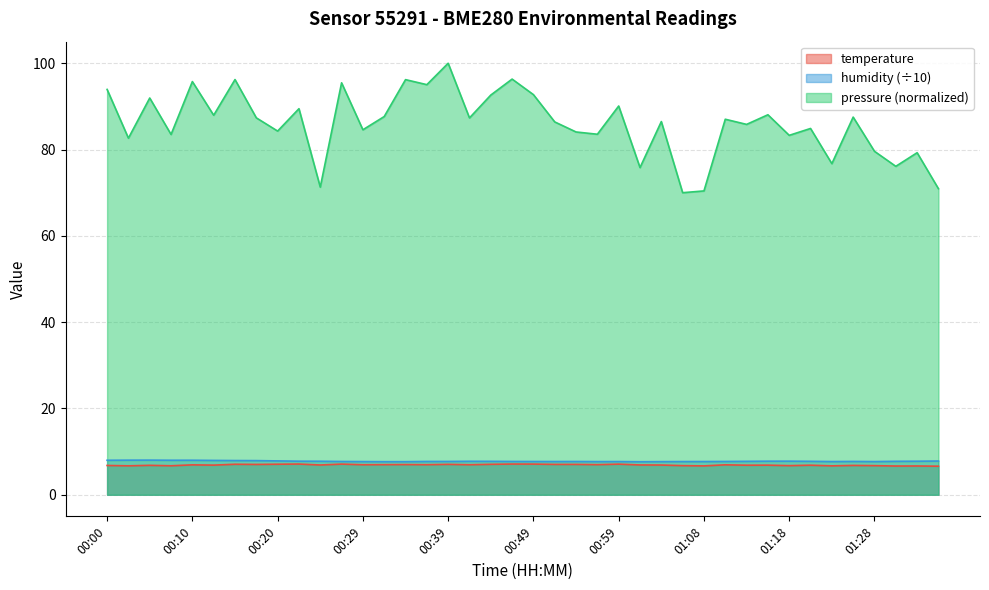

Does the chart display data point markers on the line(s)?

No